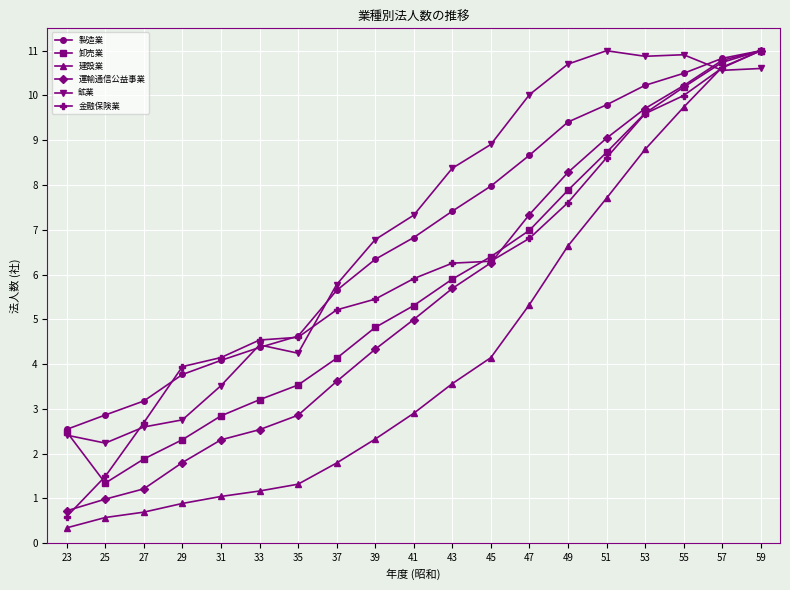

Where do 鉱業 and 金融保険業 first cross each other?

25 and 27